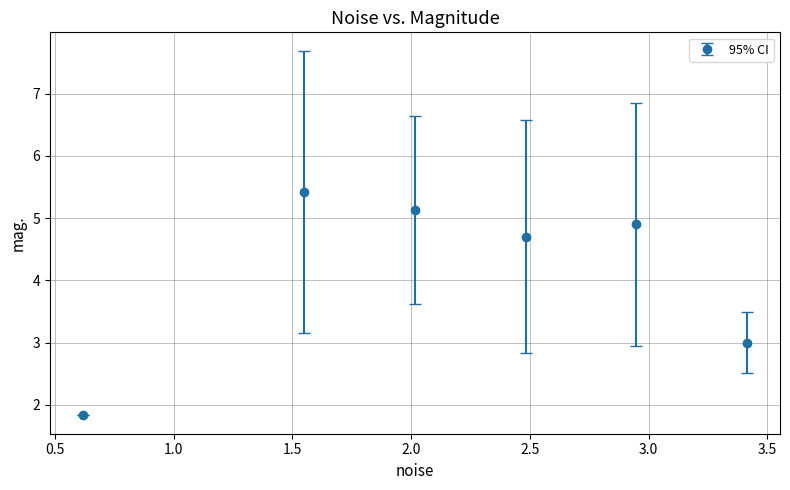

What is the difference between the maximum and minimum values?

3.6